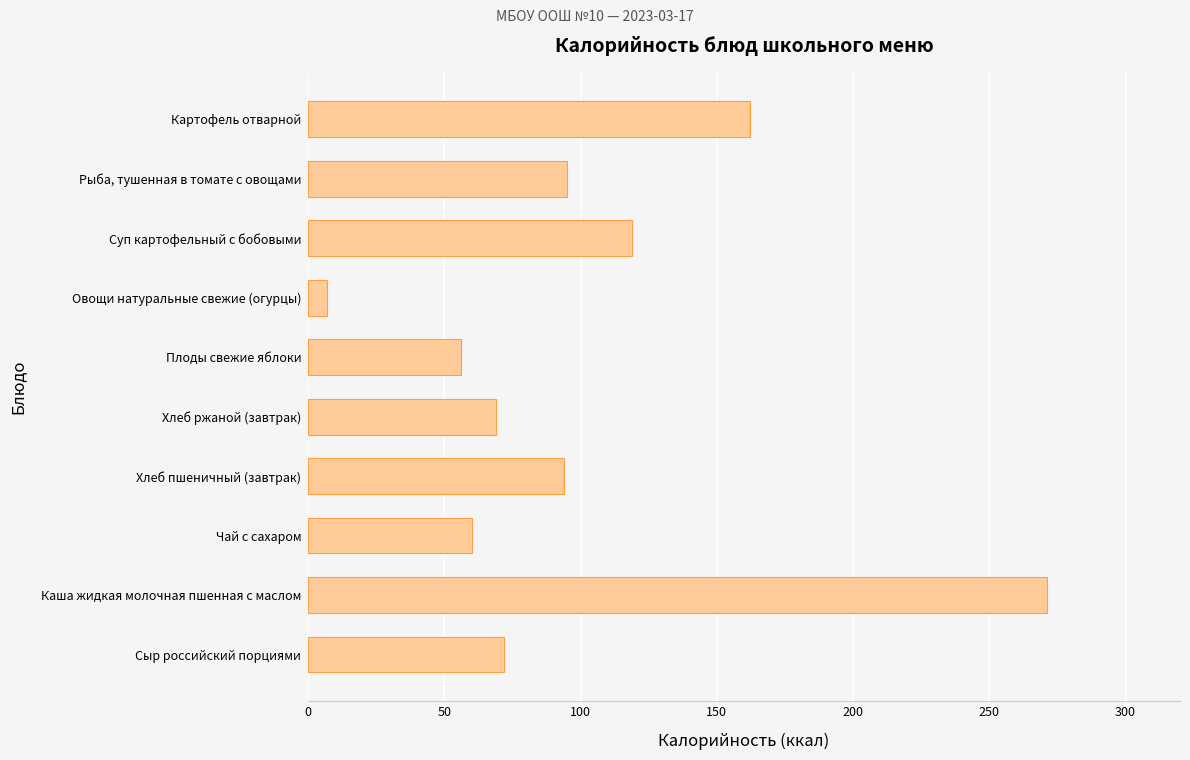

Which has a higher value, Рыба, тушенная в томате с овощами or Плоды свежие яблоки?

Рыба, тушенная в томате с овощами